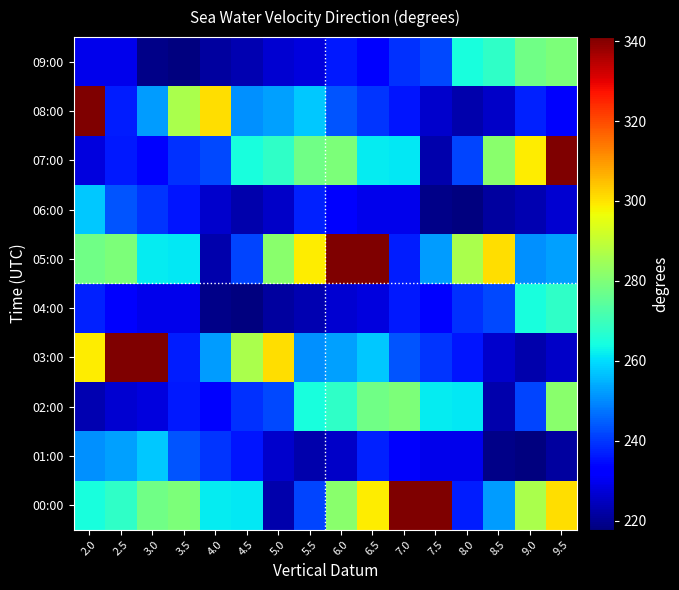

At how many categories does at least one series exceed 298?

13